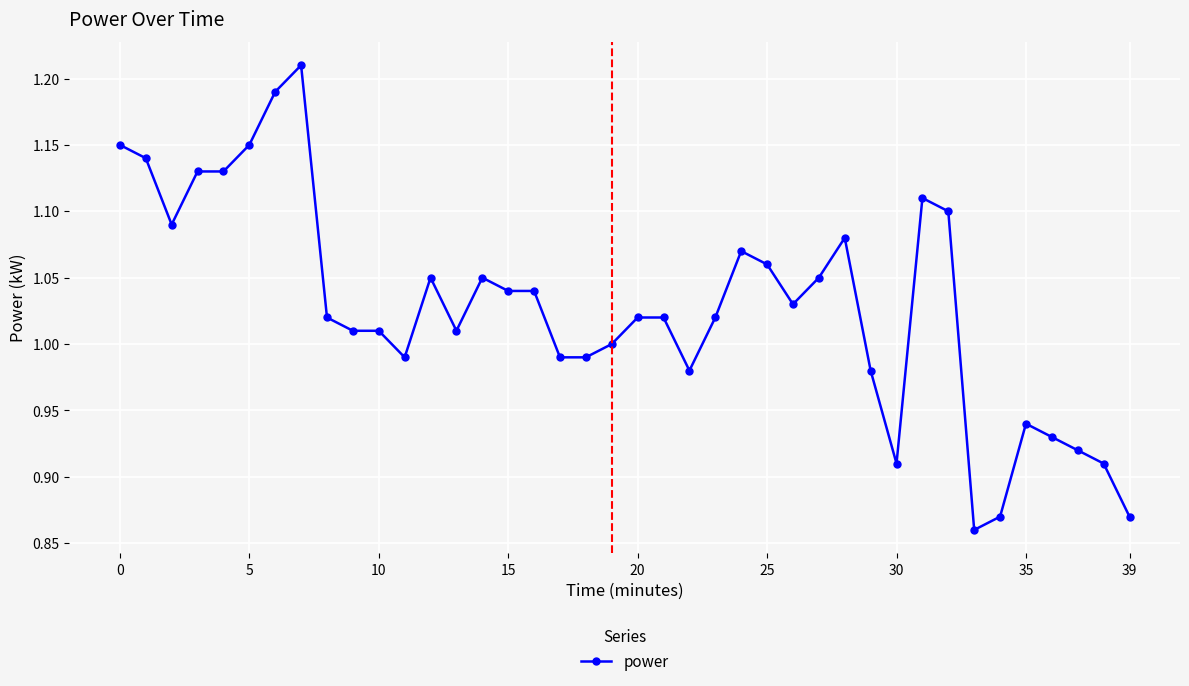

True or false: there are more than 1 points higher than both neighbors.

True